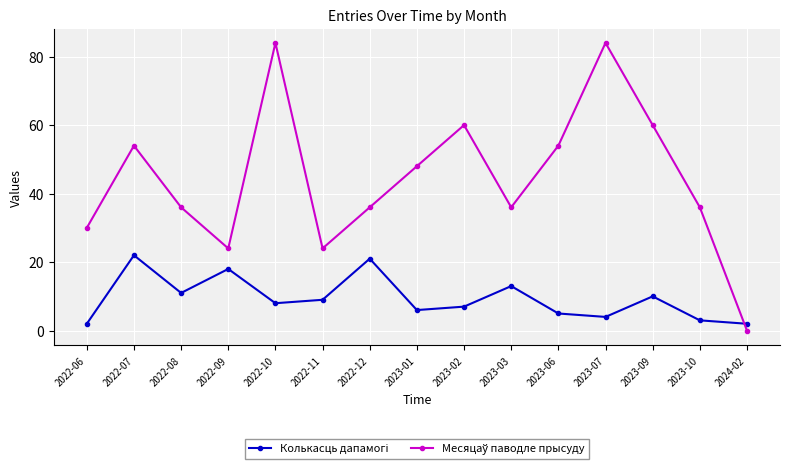

What is the spread (max minus min) of values at 2022-10?

76